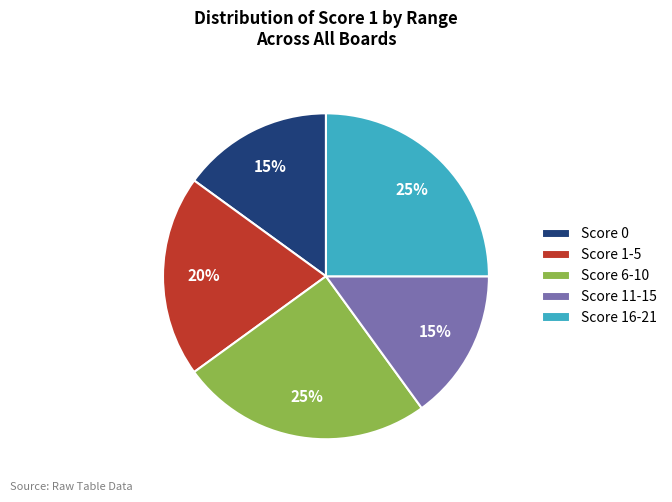

To the nearest percent, what is the average slice percentage?

20%